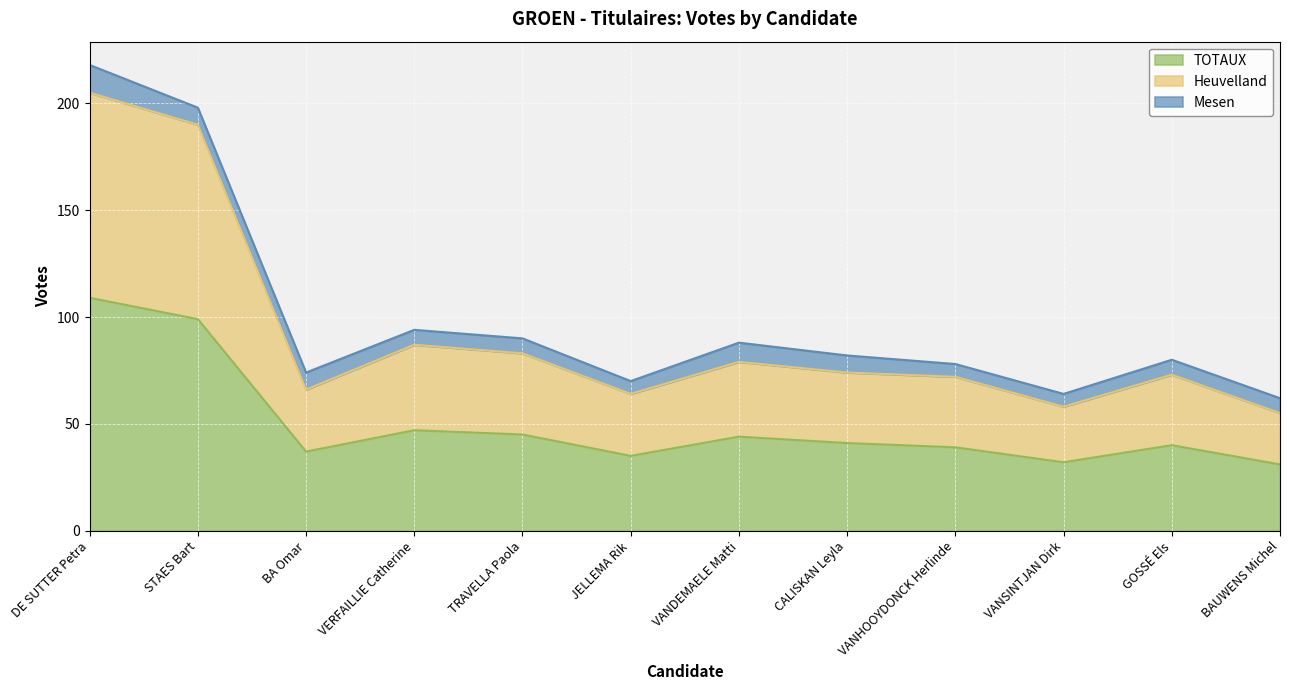

At which category is the sum across all series the highest?

DE SUTTER Petra